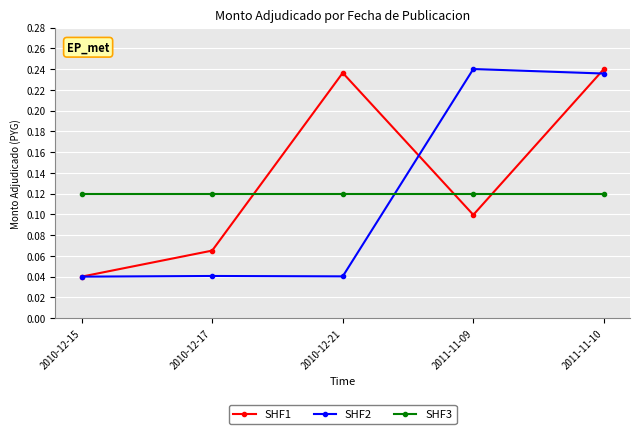

Which category has the lowest value in the SHF1 series?

2010-12-15